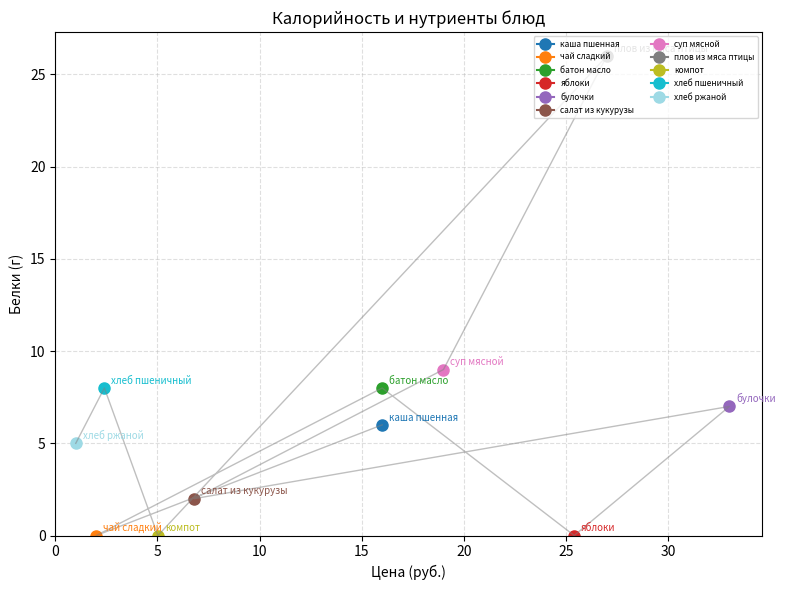

Which category has the highest value across all series?

плов из мяса птицы